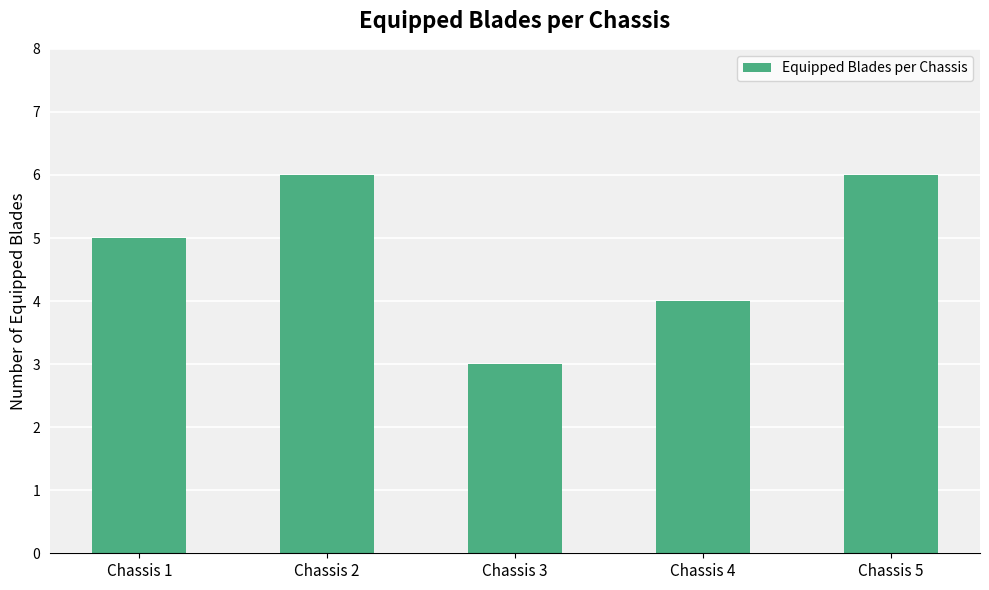

Reading left to right, transcribe all the data shown in this chart.

5	6	3	4	6